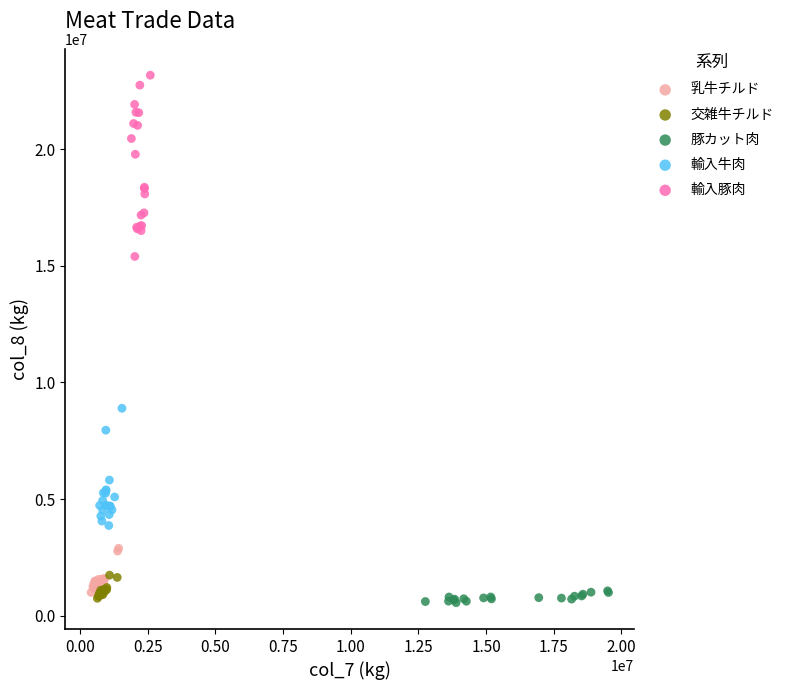

Which series contains the highest Y value?

輸入豚肉